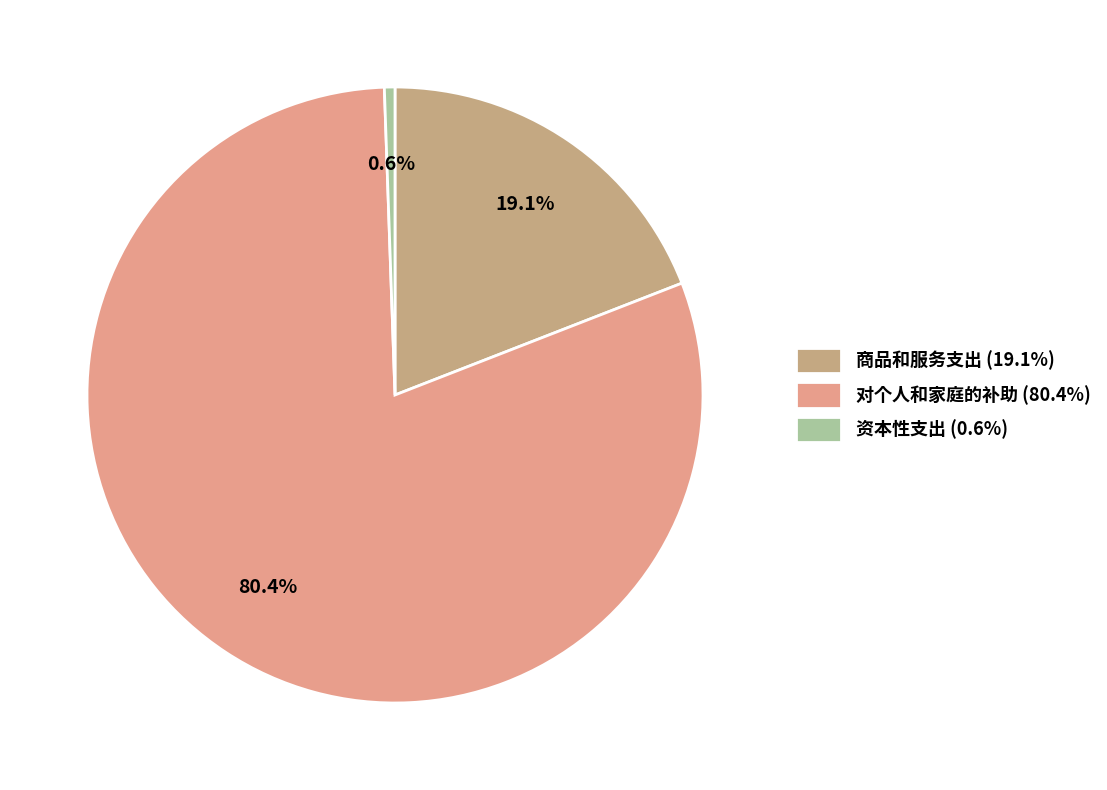

Count the number of slices in the pie.

3